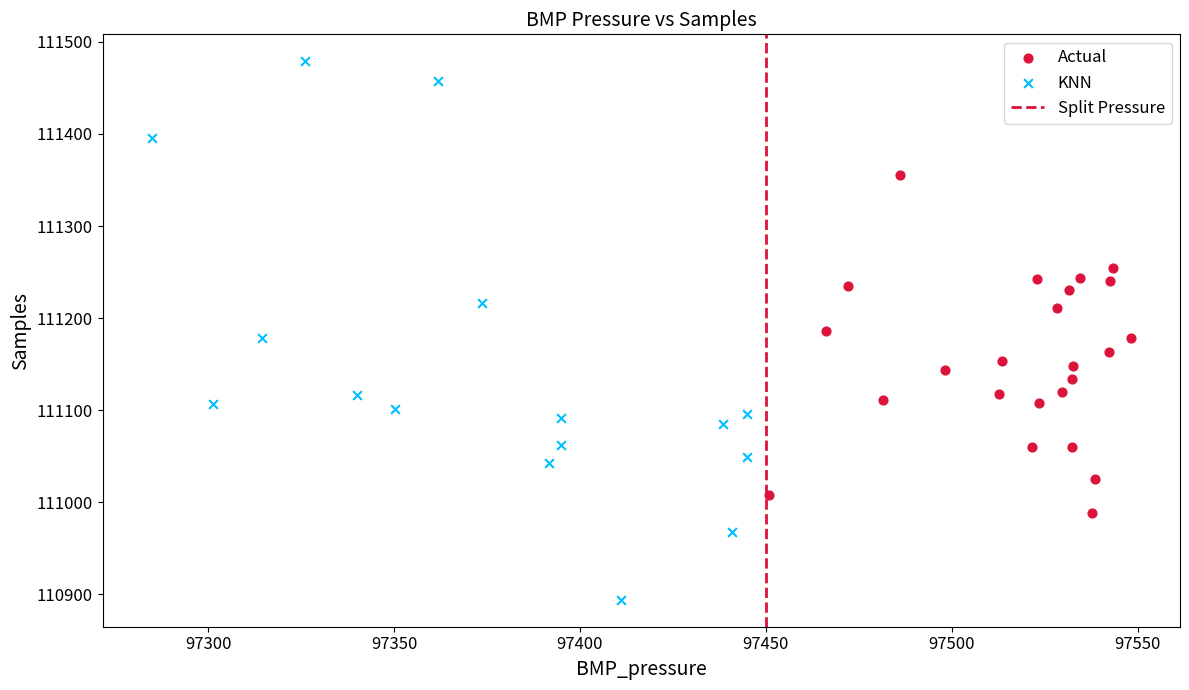

Which series has the widest spread of Y values?

KNN